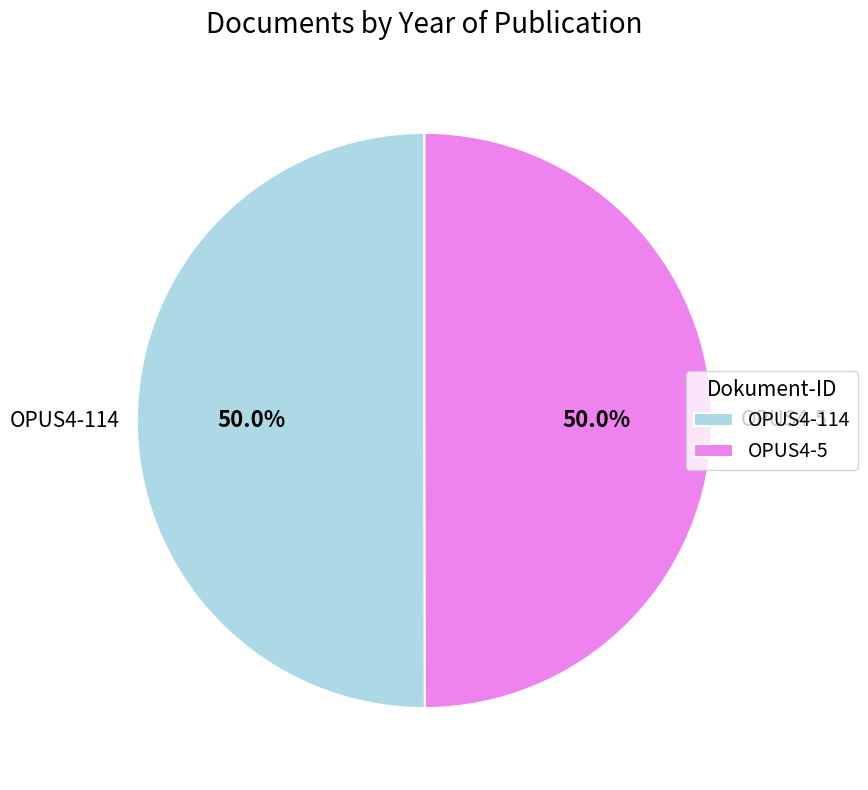

What percentage is the OPUS4-114 slice, to the nearest percent?

50%